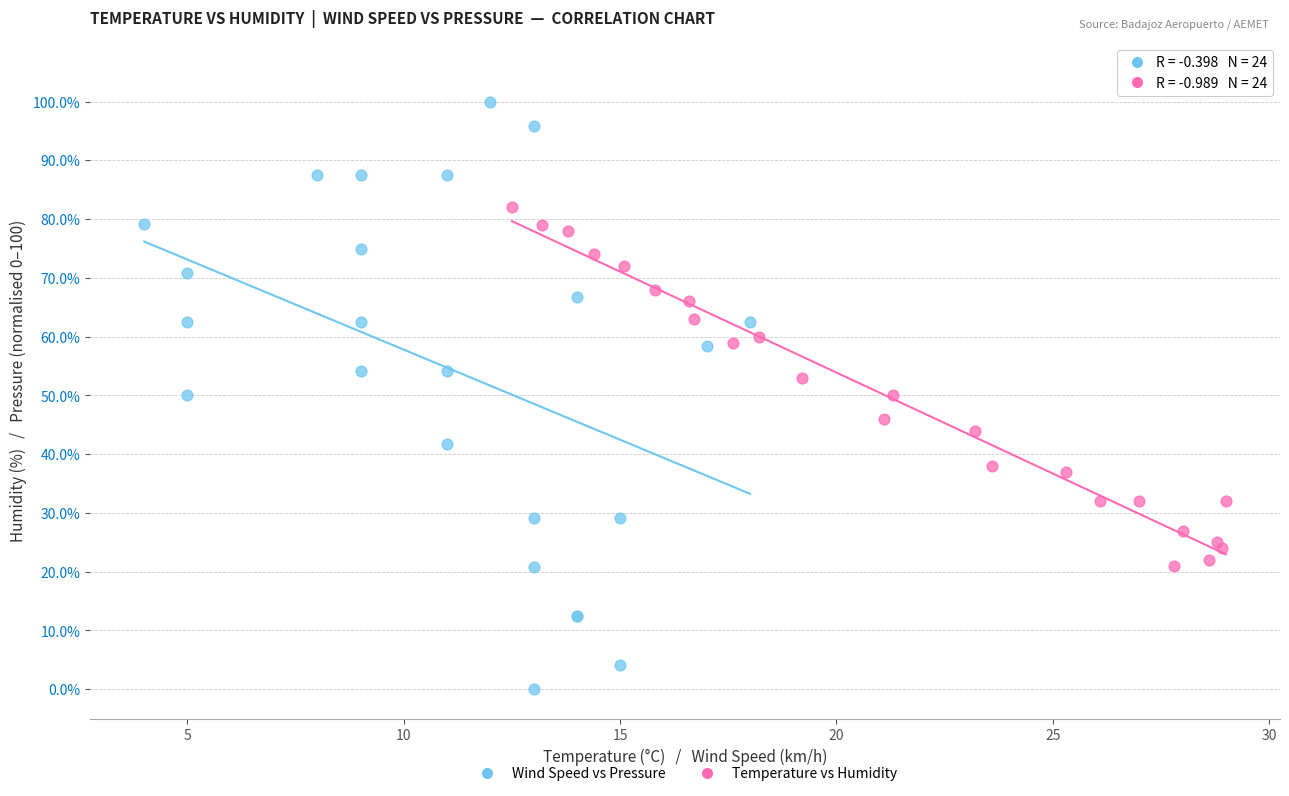

Which series has the widest spread of Y values?

Wind Speed vs Pressure